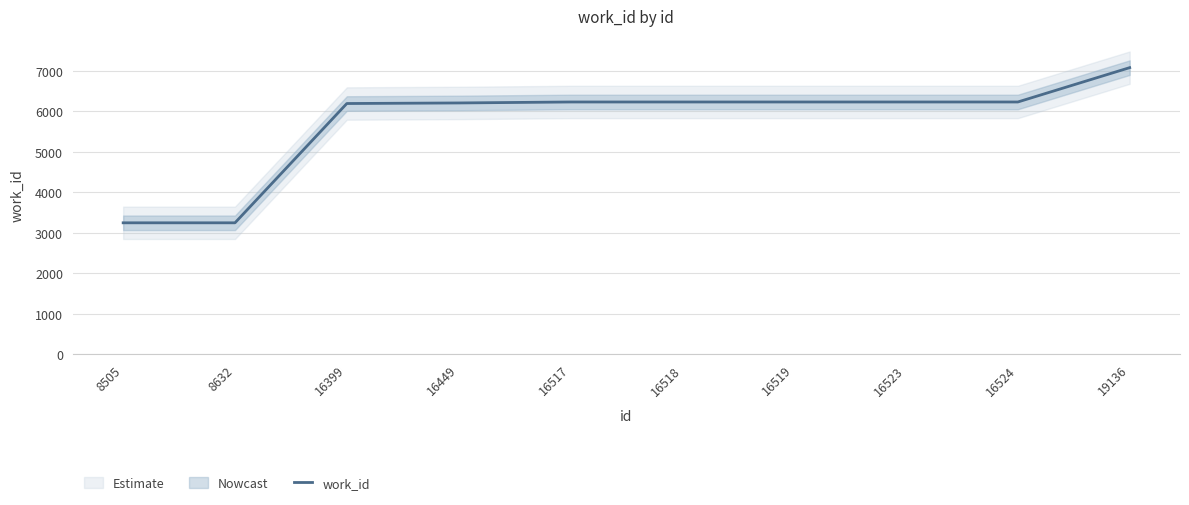

What is the difference between the maximum and minimum values?

3832